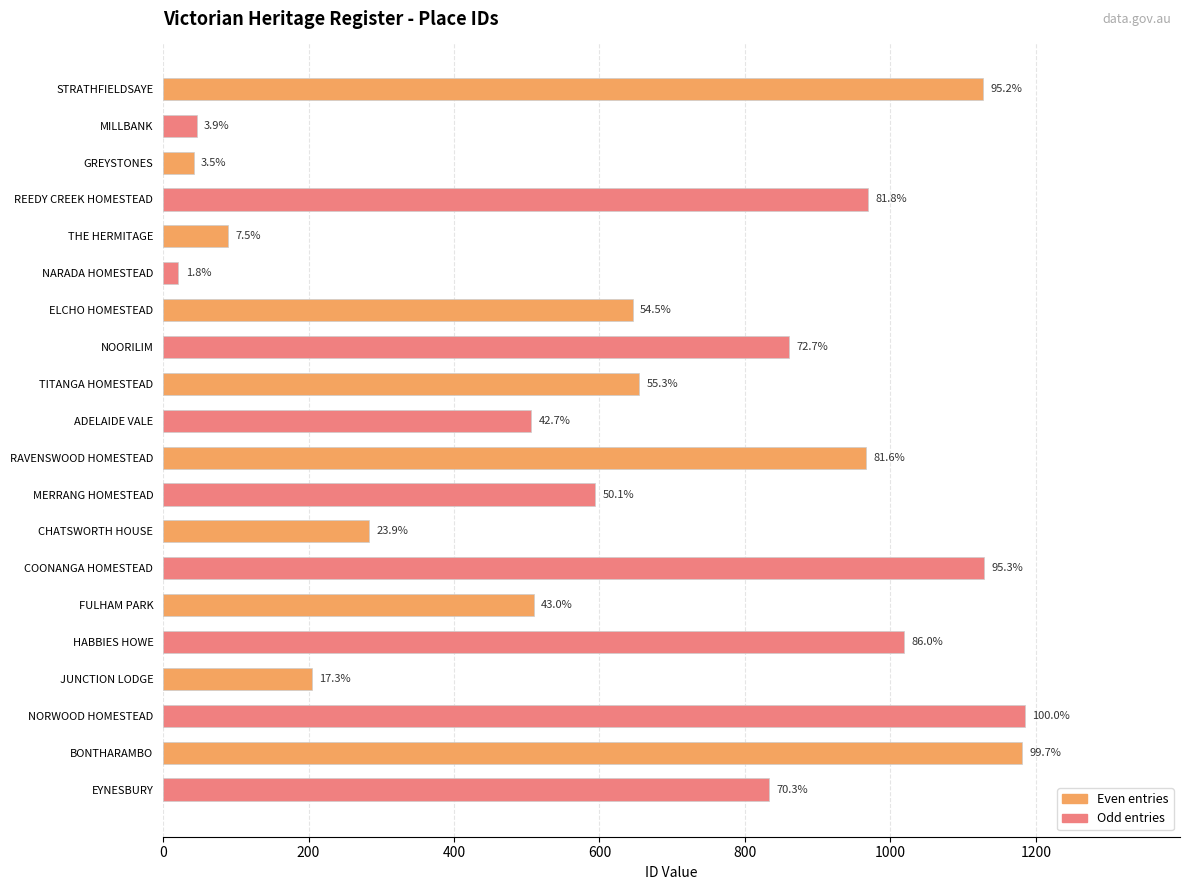

Does the chart contain stacked bars?

No